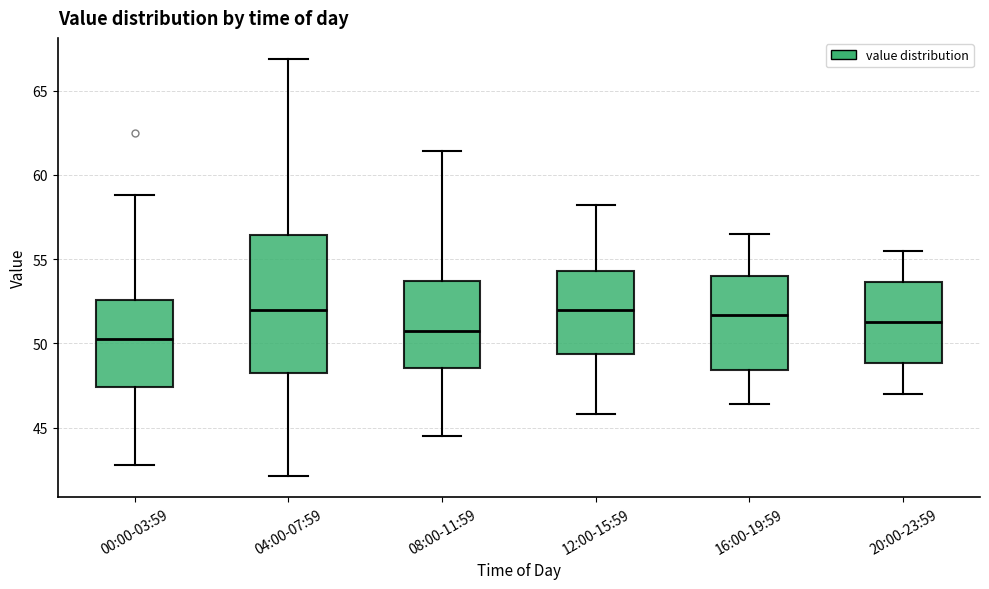

Reading left to right, read every box against the y-axis: the position of its median line, the range the box covers, and the ends of its whiskers. The values are not printed on the chart, so give them approximately, as read against the axis.

00:00-03:59: median 50.5, box 47.5 to 52.5, whiskers 43.0 to 59.0
04:00-07:59: median 52.0, box 48.5 to 56.5, whiskers 42.0 to 67.0
08:00-11:59: median 51.0, box 48.5 to 53.5, whiskers 44.5 to 61.5
12:00-15:59: median 52.0, box 49.5 to 54.5, whiskers 46.0 to 58.0
16:00-19:59: median 51.5, box 48.5 to 54.0, whiskers 46.5 to 56.5
20:00-23:59: median 51.5, box 49.0 to 53.5, whiskers 47.0 to 55.5